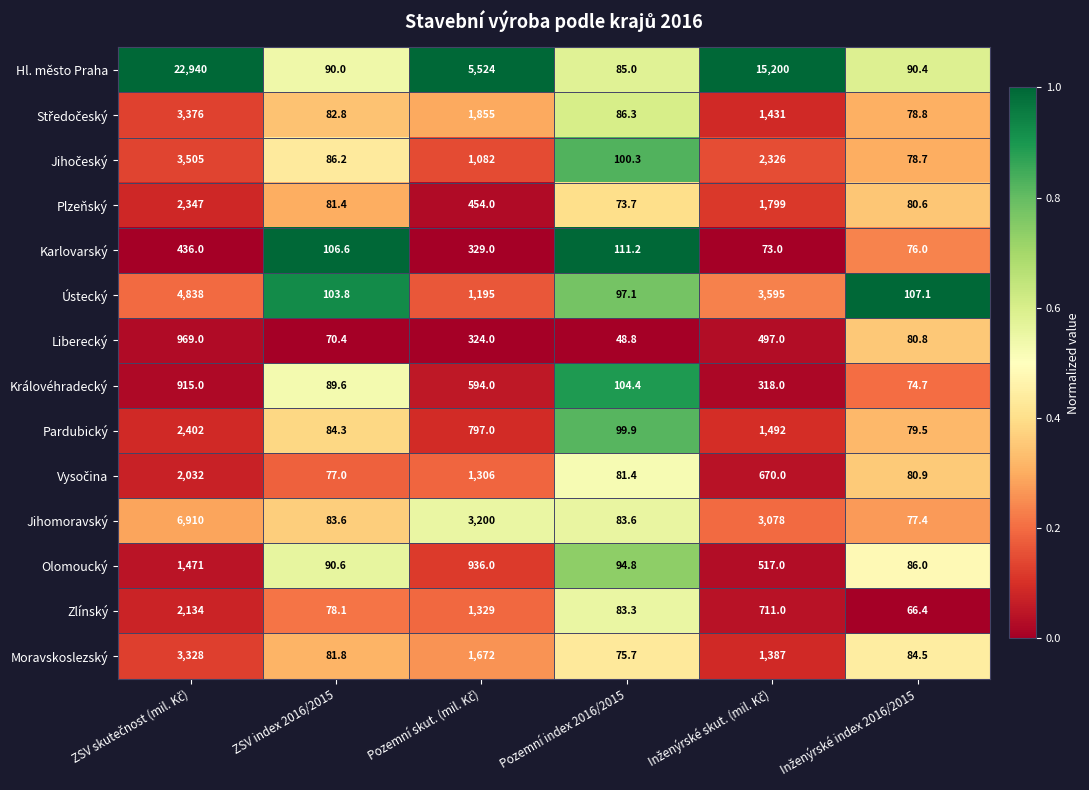

Which series has the largest range (max minus min)?

Hl. město Praha